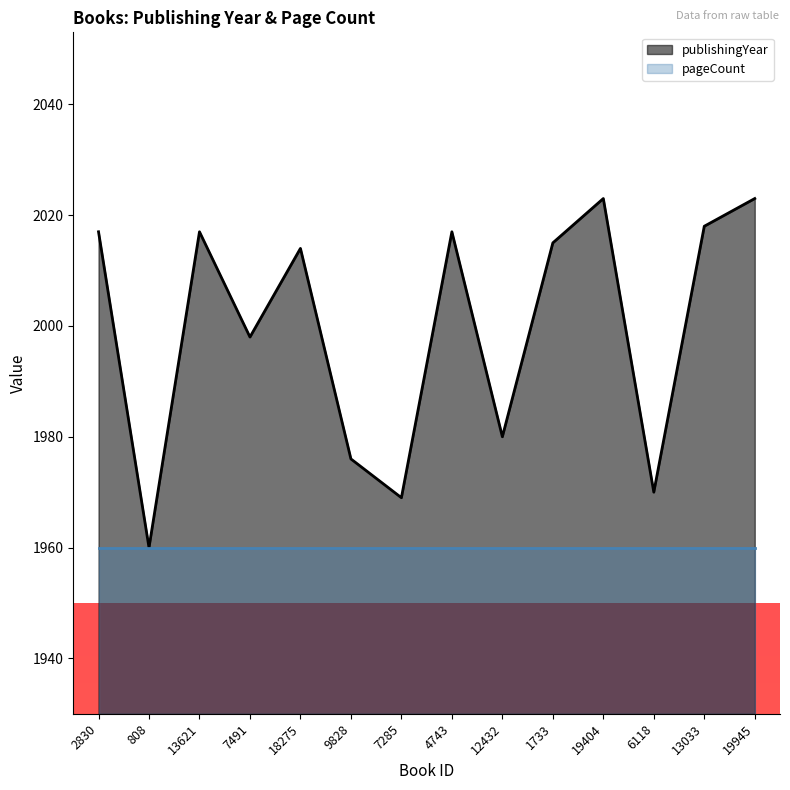

The value at 4743 is 3456. True or false?

False